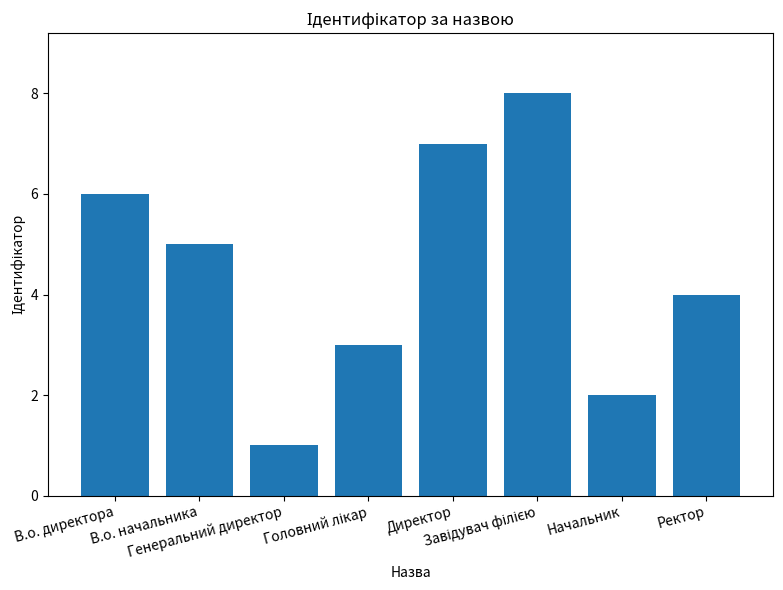

What is the difference between the second highest and second lowest values?

5